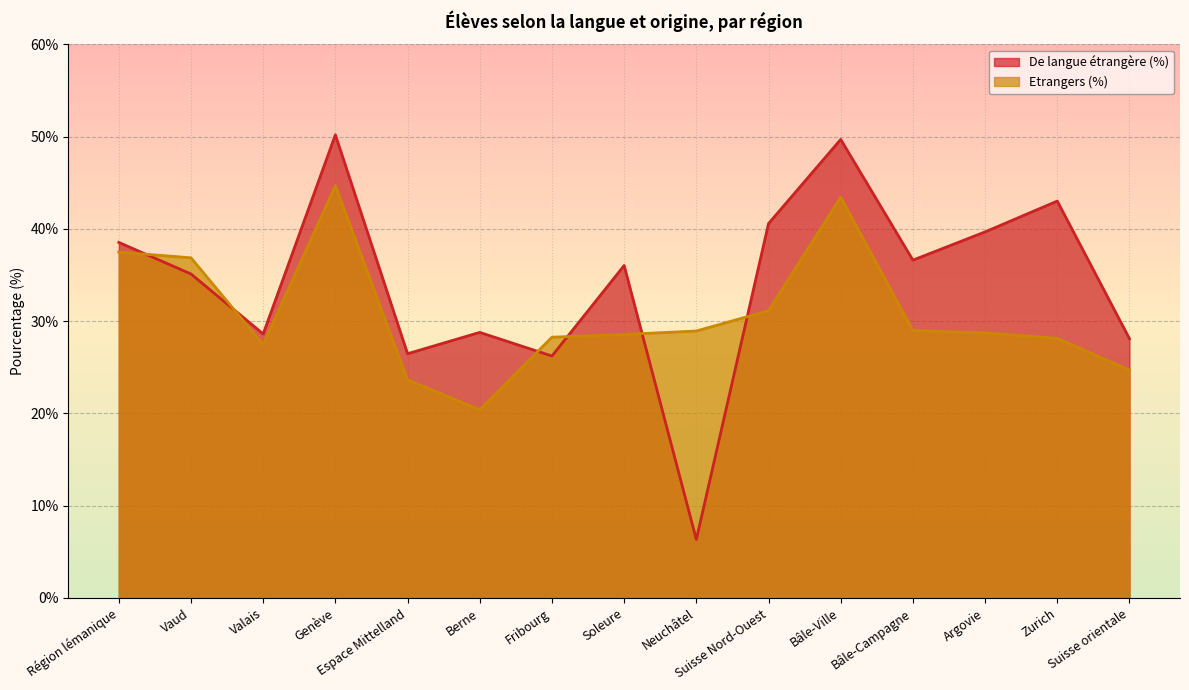

What are all the series names shown in the legend?

De langue étrangère (%), Etrangers (%)